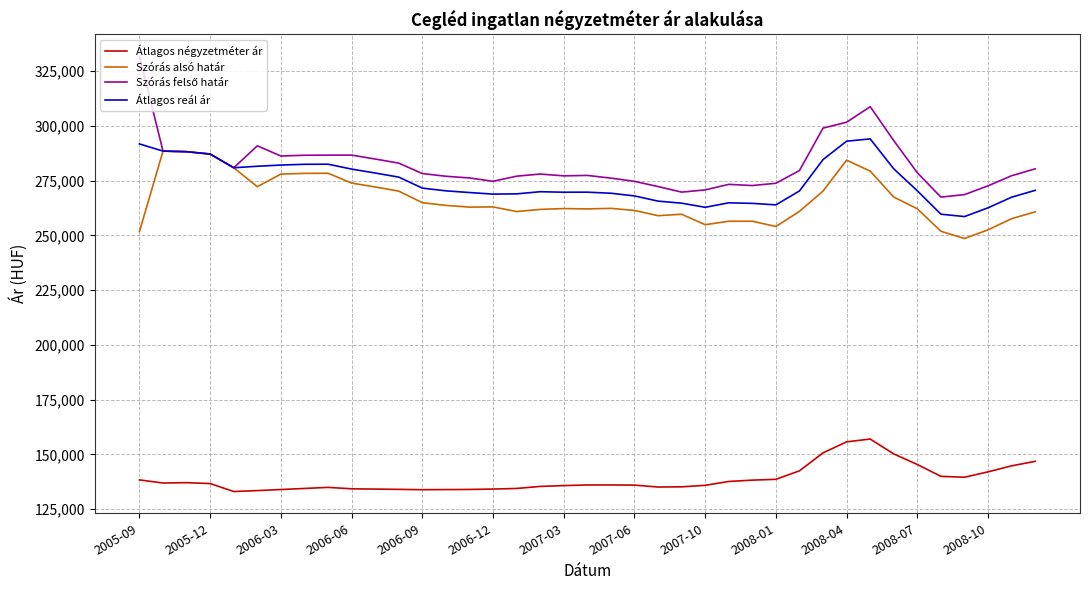

True or false: Átlagos négyzetméter ár and Szórás alsó határ intersect in this chart.

False